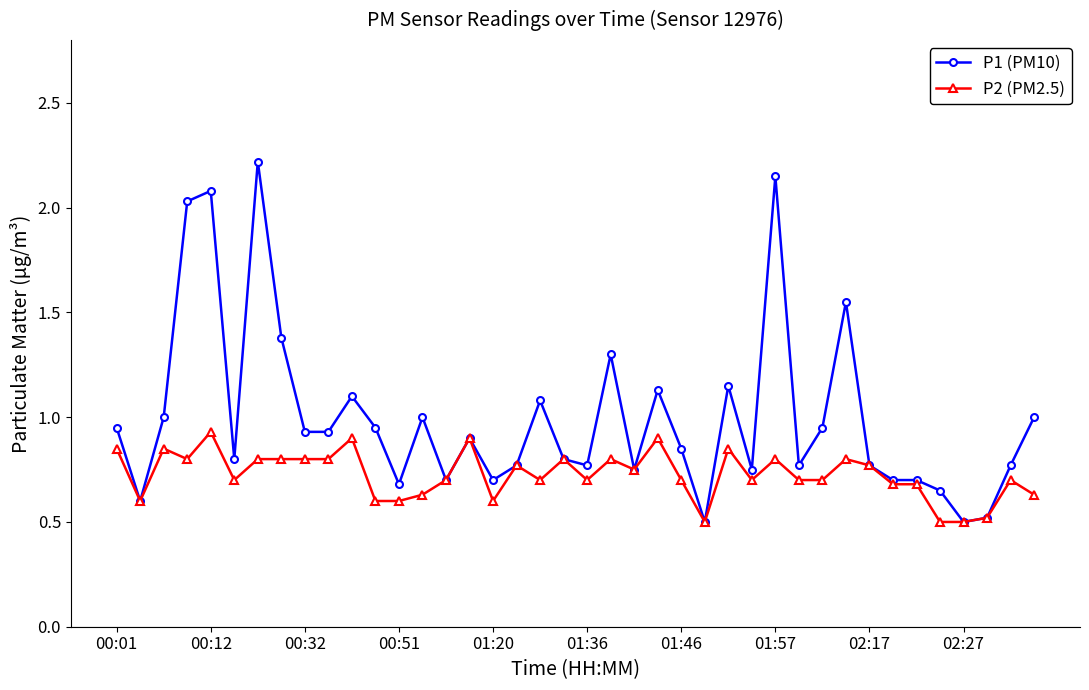

What is the lowest value of the P2 (PM2.5) series?

0.5